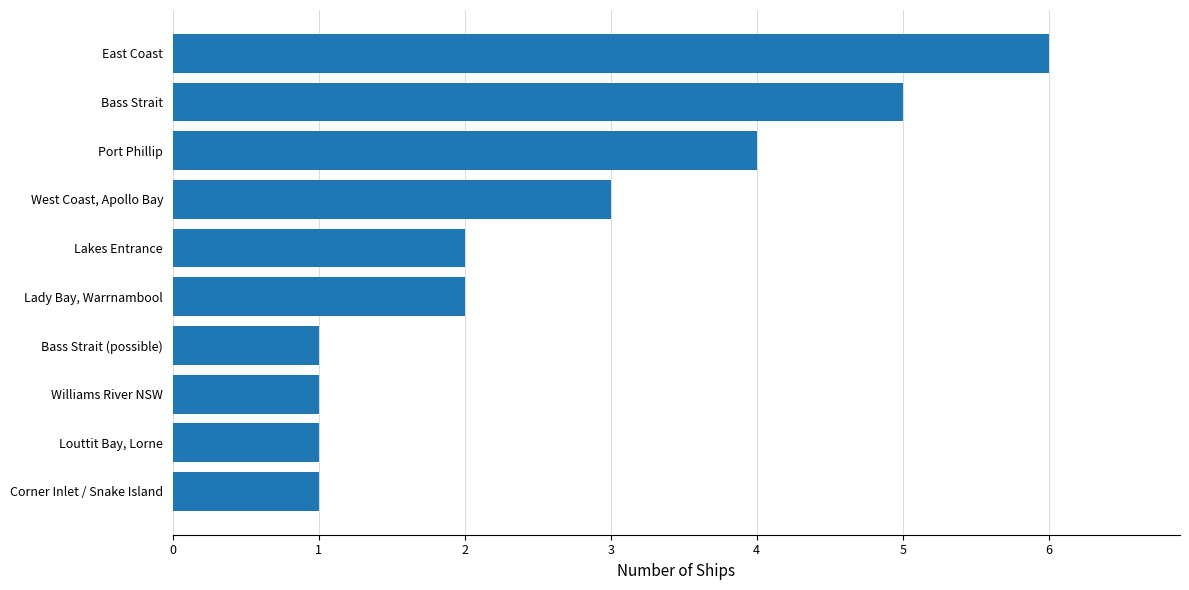

Approximately how many times larger is the value at West Coast, Apollo Bay compared to Louttit Bay, Lorne?

3.0